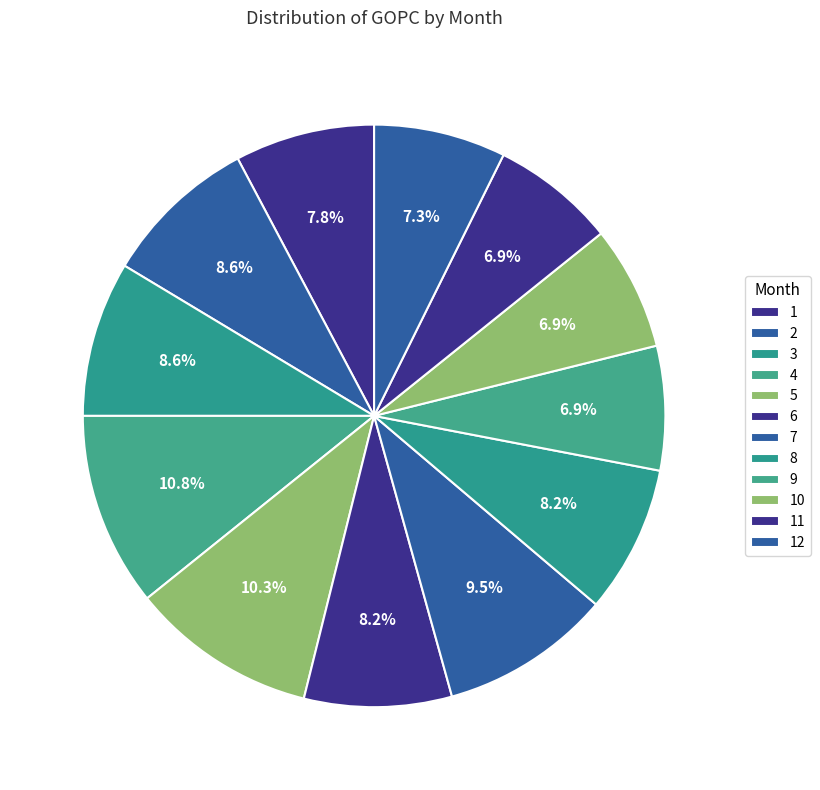

To the nearest percent, what is the difference between the largest and smallest slice percentages?

4%